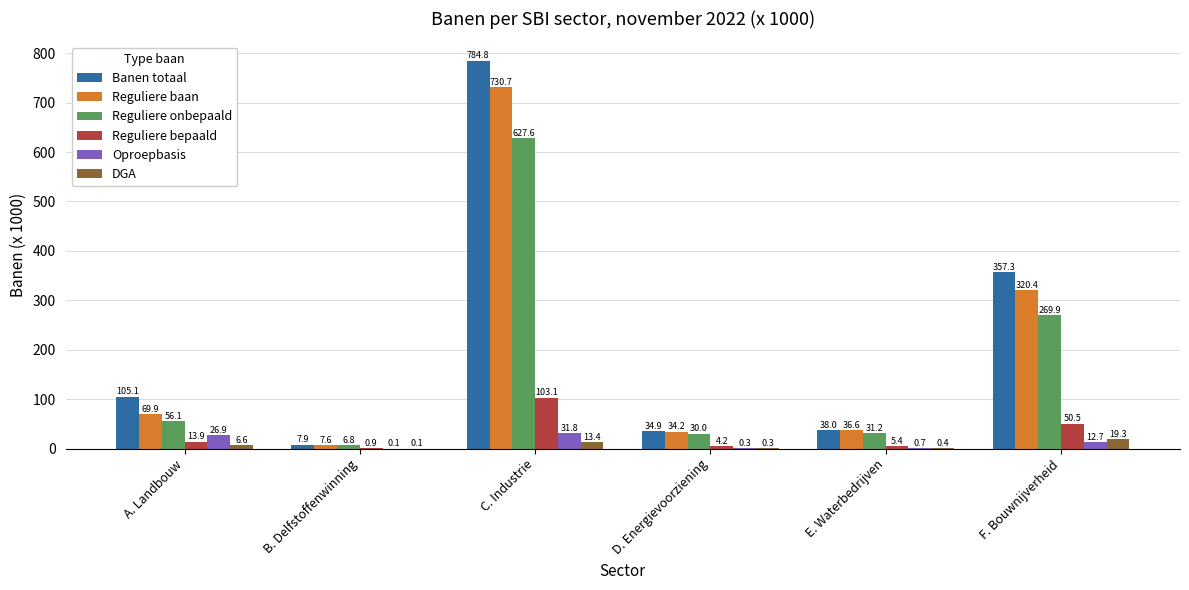

Where is DGA nearest to the value 9?

A. Landbouw